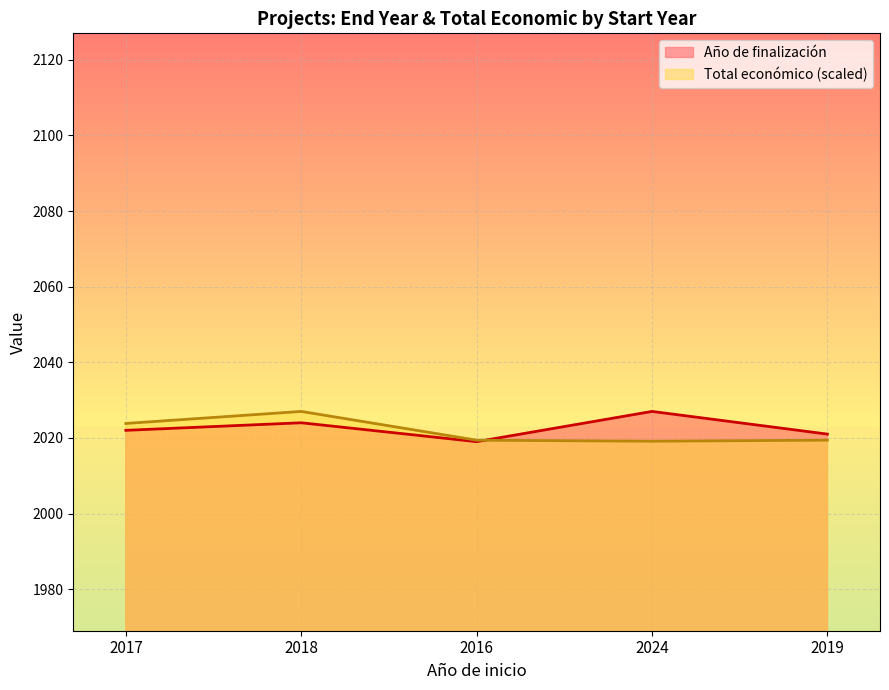

What is the greatest value displayed?

2027.0